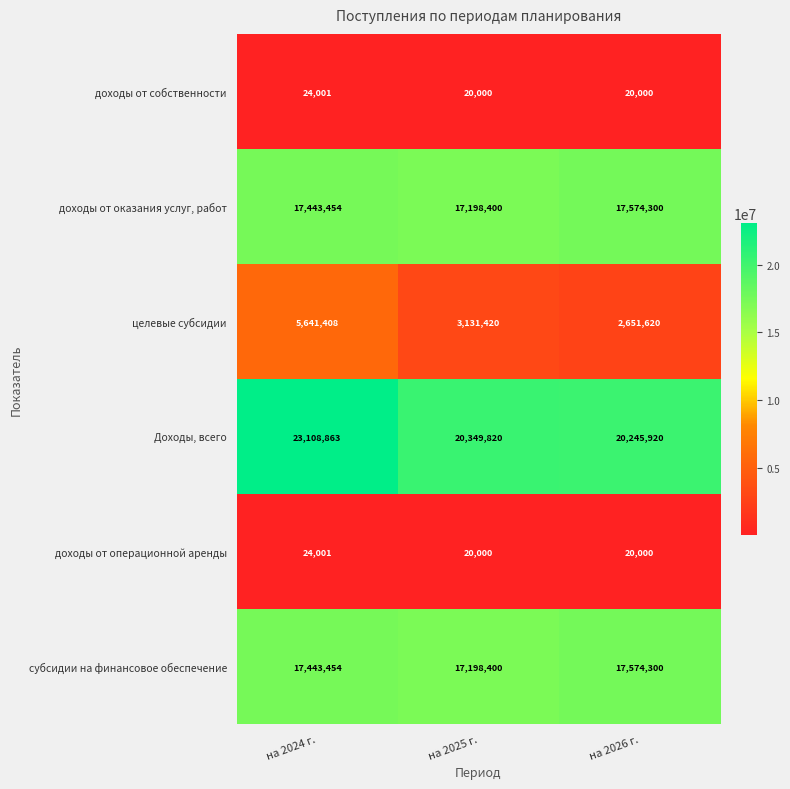

Which series has the largest total across all categories?

Доходы, всего